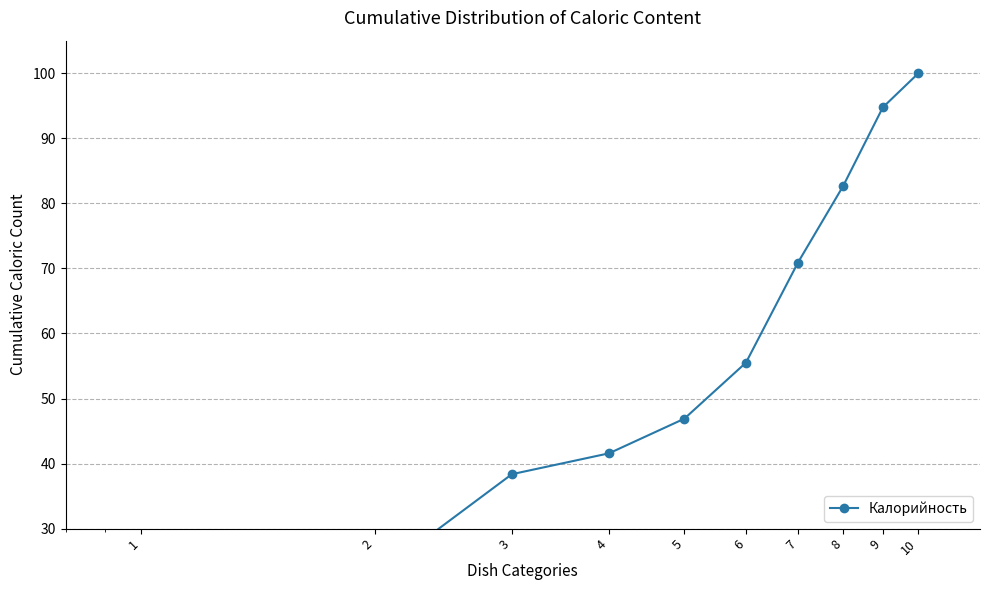

How many distinct data groups are displayed?

1